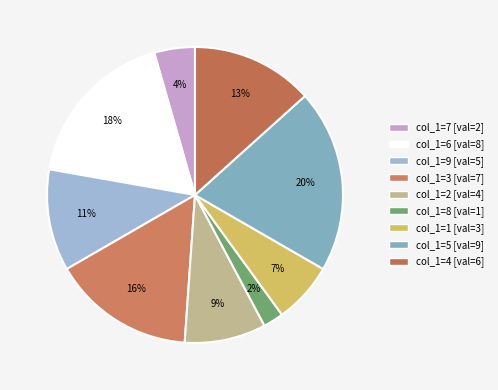

How many segments does this pie chart have?

9